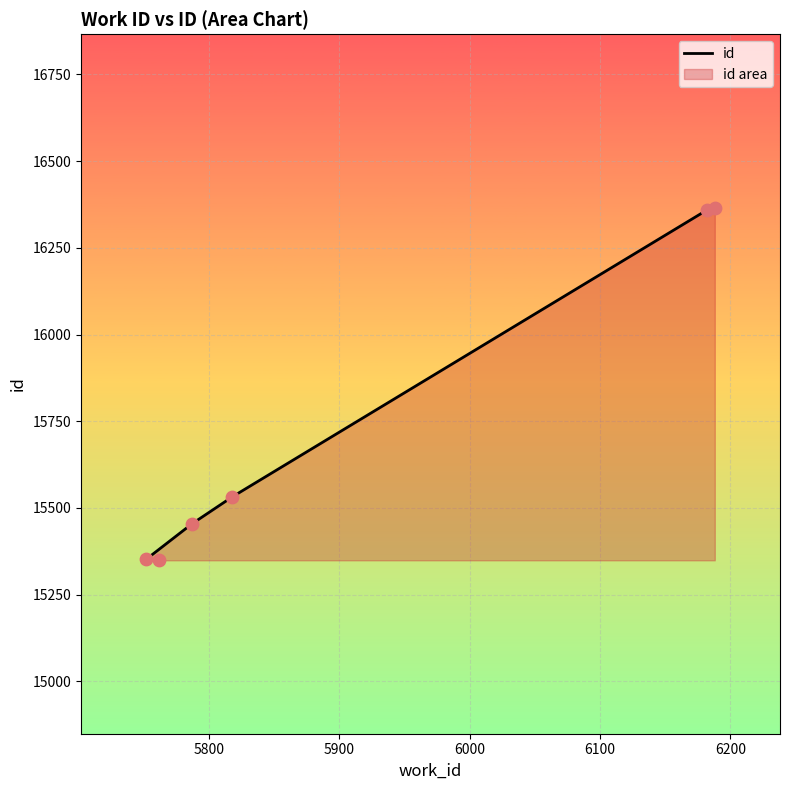

Approximately how many times larger is the value at 6200 compared to 5800?

1.1